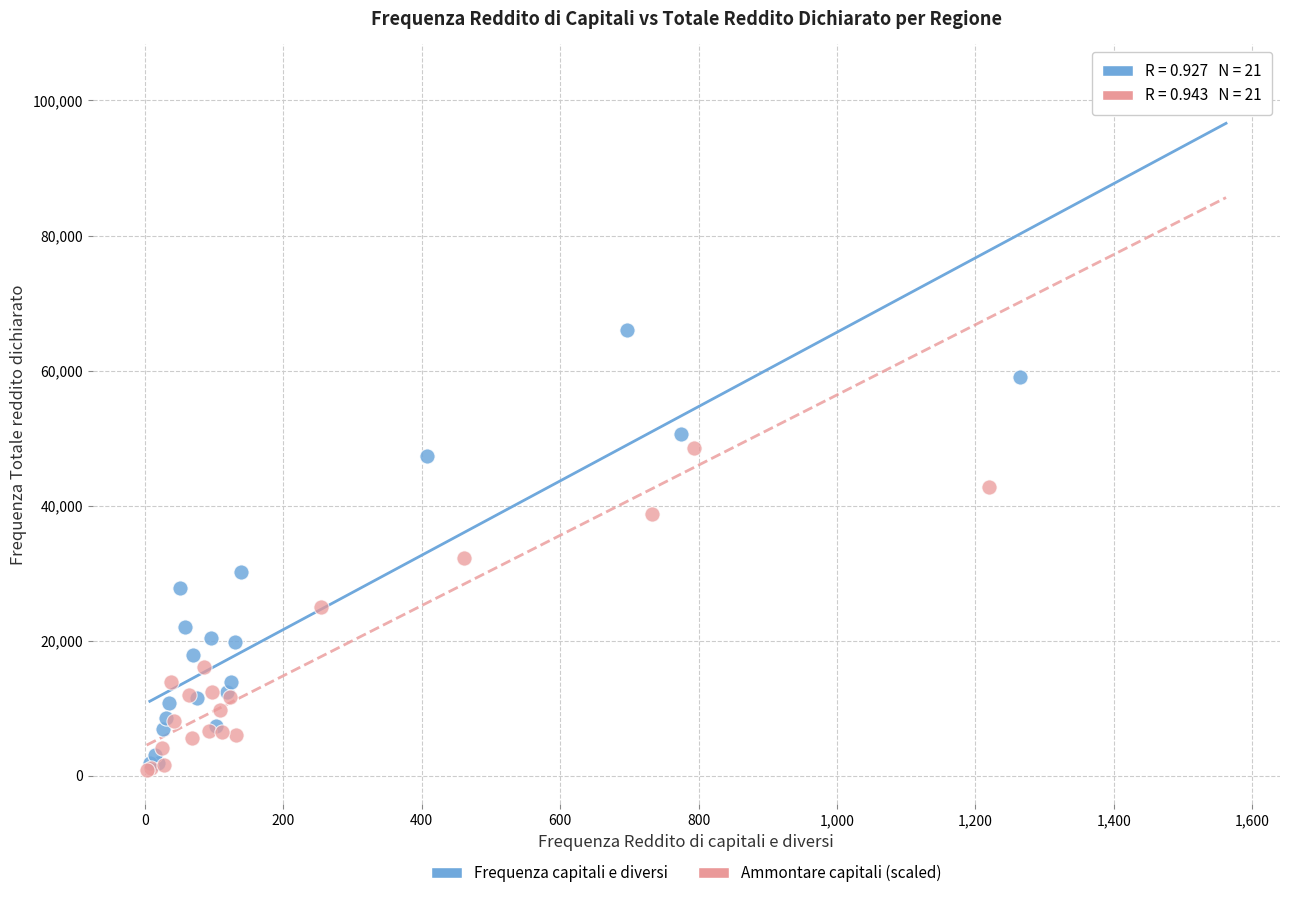

Which series has the largest Y range (max minus min)?

Ammontare capitali (scaled)